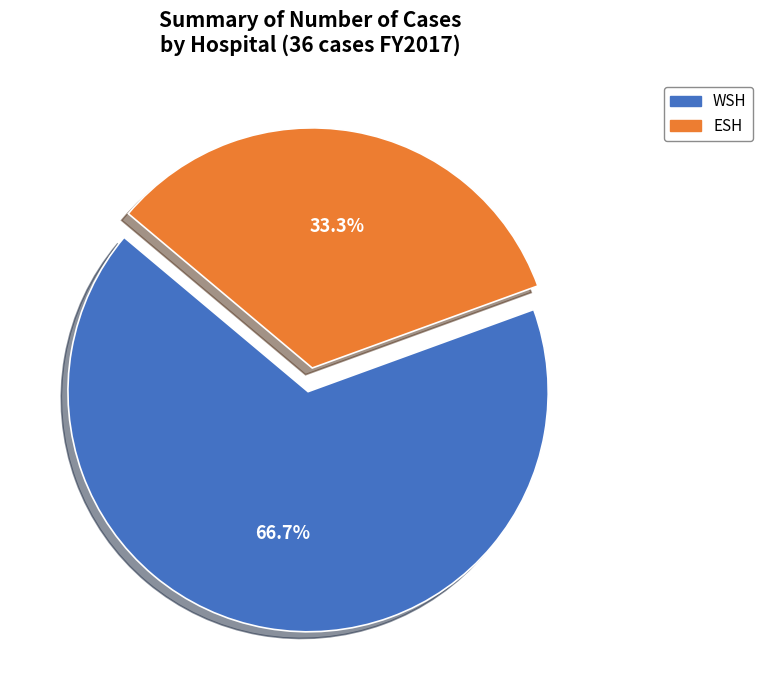

Is it true that WSH is 67% of the pie?

True